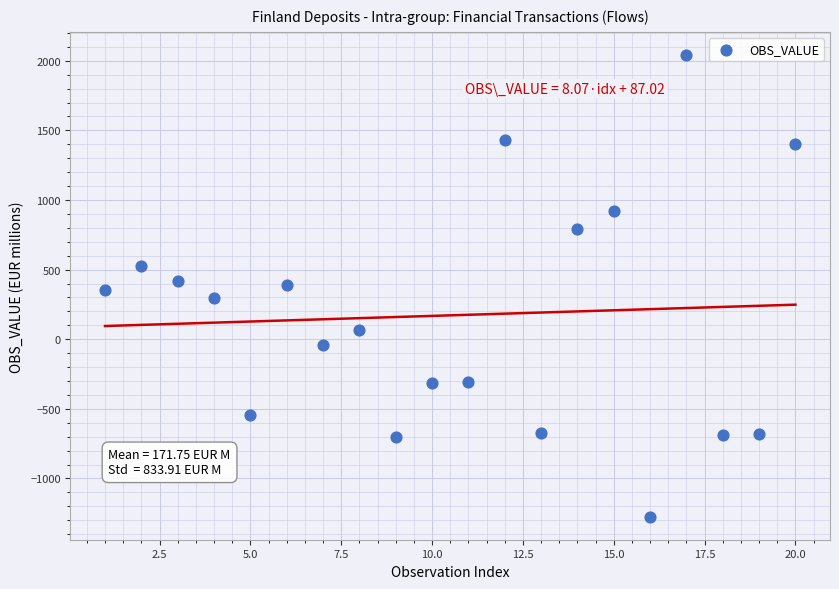

What is the range of X values (max minus min)?

19